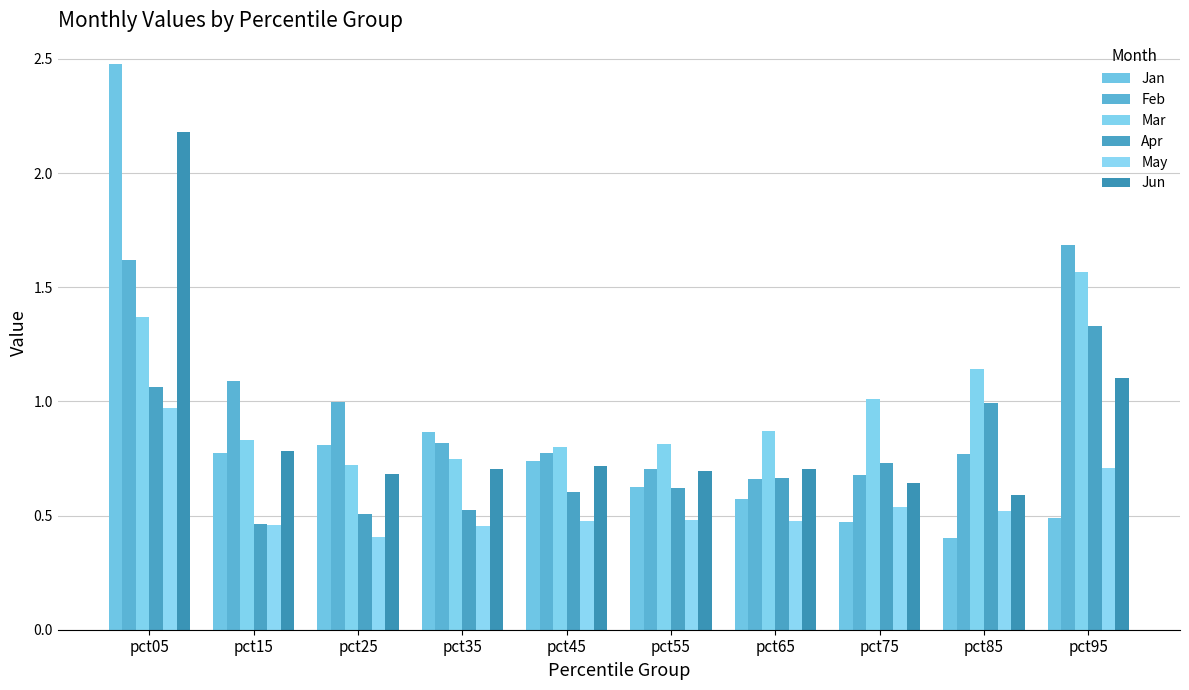

How many series are shown in this chart?

6